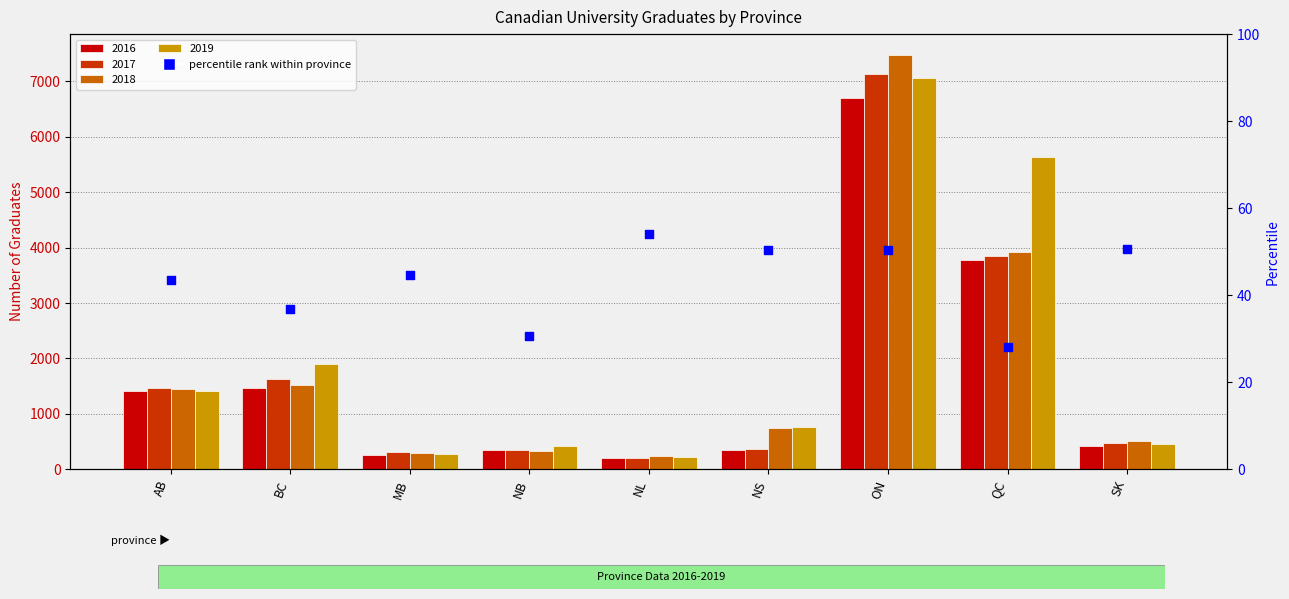

Which has a higher value, ON or QC?

ON